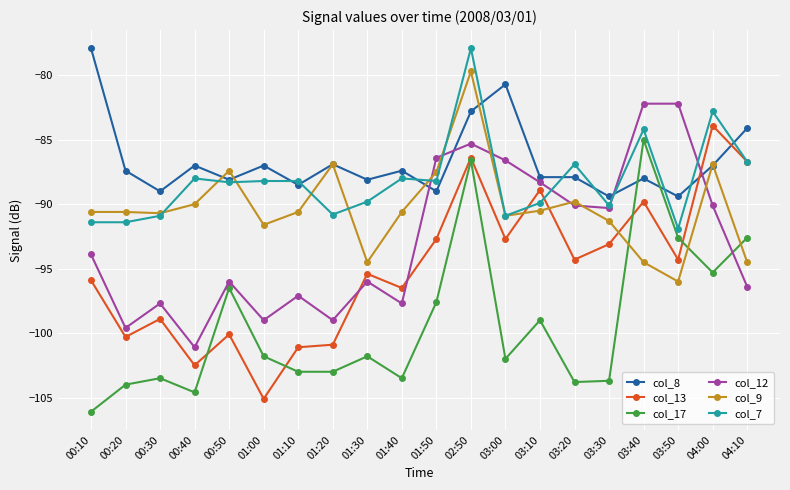

How many data points in col_12 are less than -93?

11